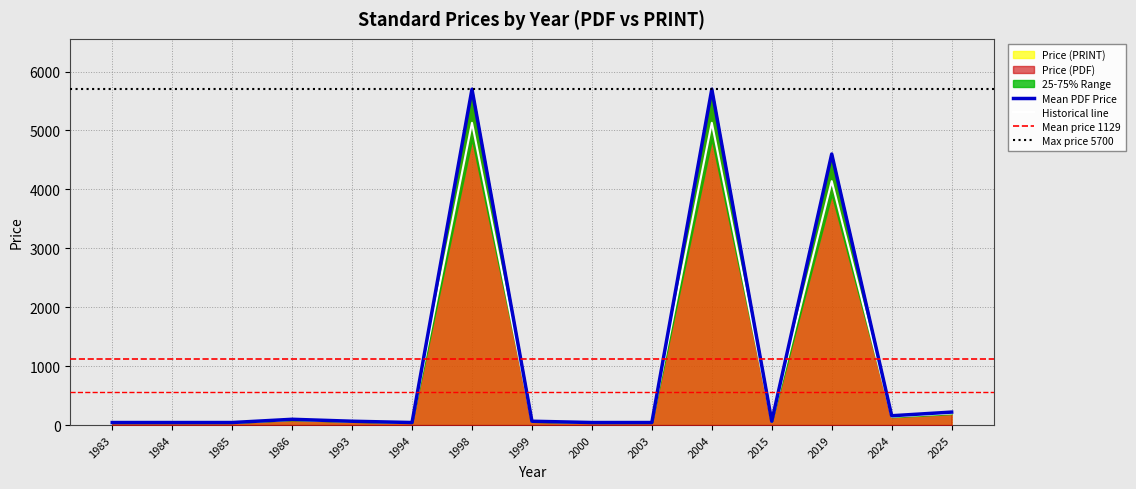

Rank the series at 1986 from lowest to highest value.

Price (PDF), Price (PRINT)